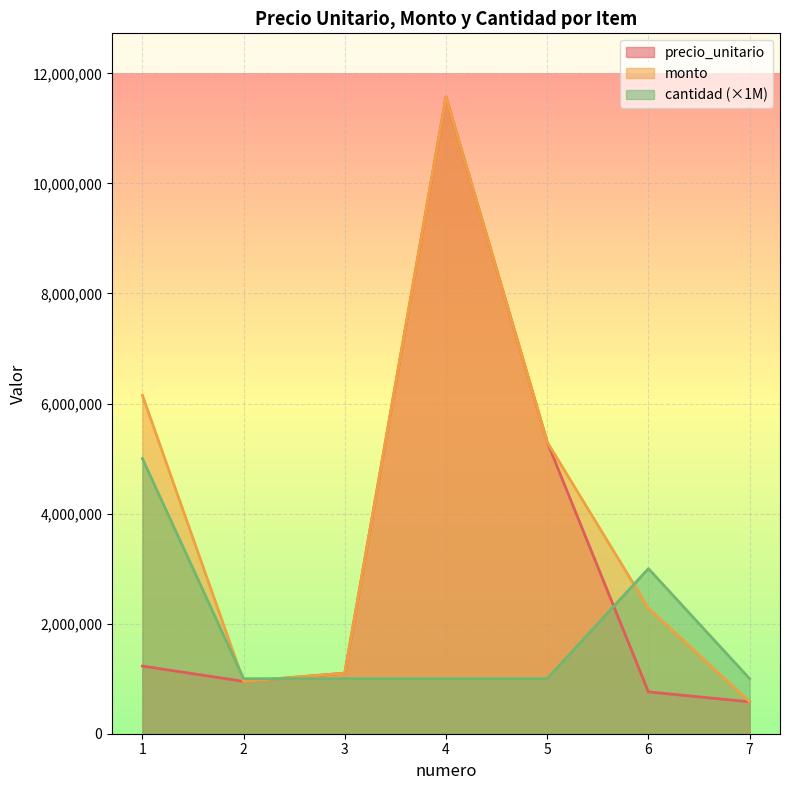

True or false: cantidad and monto intersect in this chart.

True